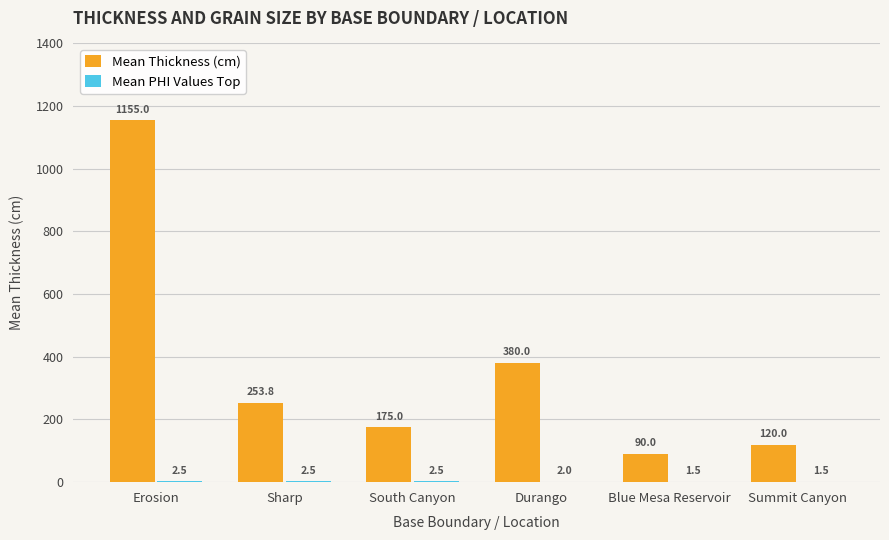

Between Sharp and Blue Mesa Reservoir, which series saw the biggest shift?

Mean Thickness (cm)